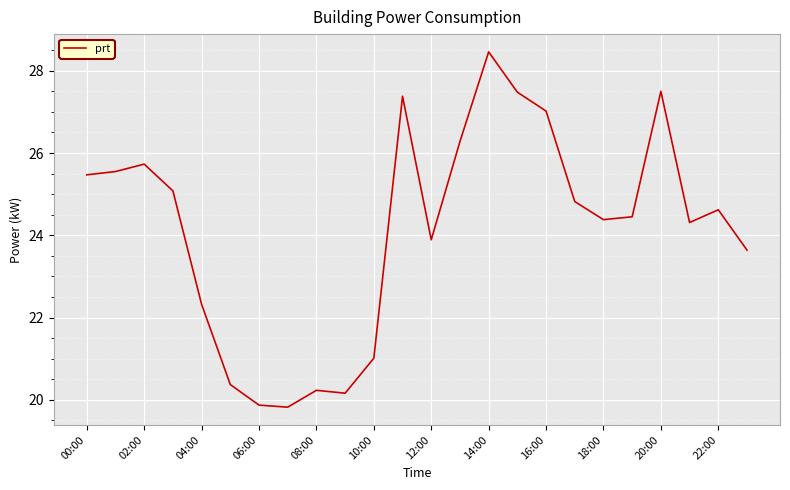

What is the maximum value shown in the chart?

28.5